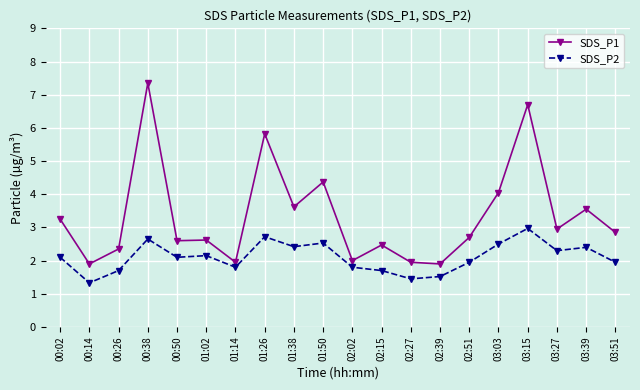

Is it true that SDS_P2 equals 4.5 at 00:38?

False